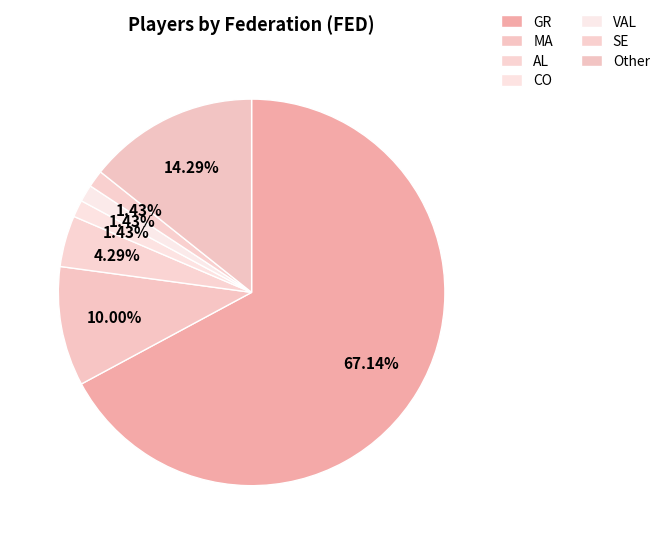

What portion of the pie excludes GR?

32.9%